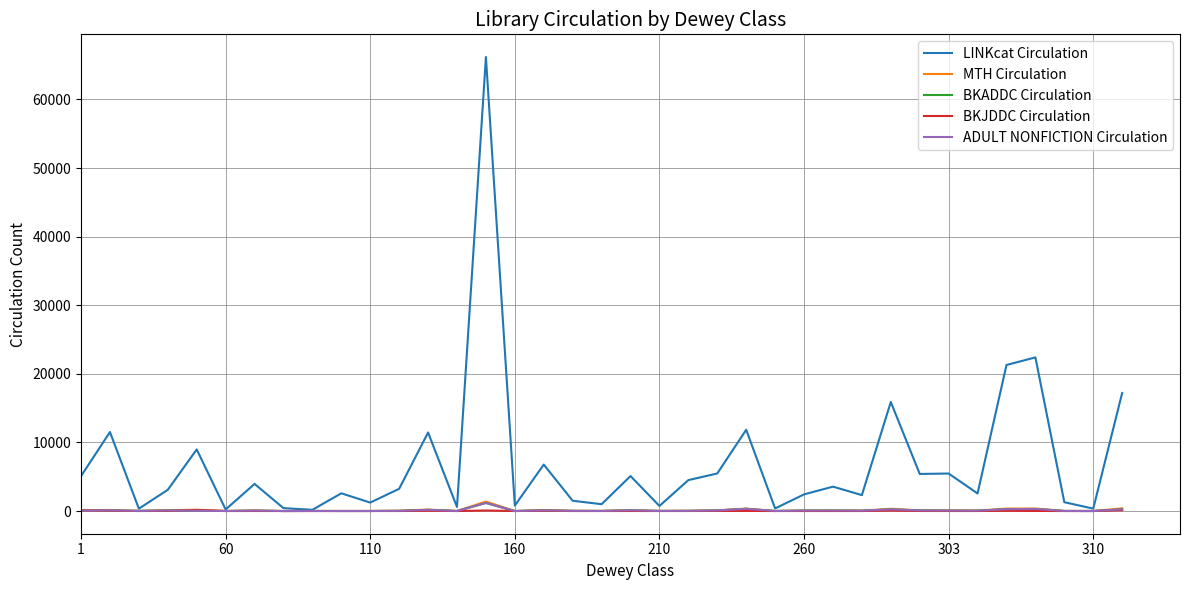

Does the chart display data point markers on the line(s)?

No